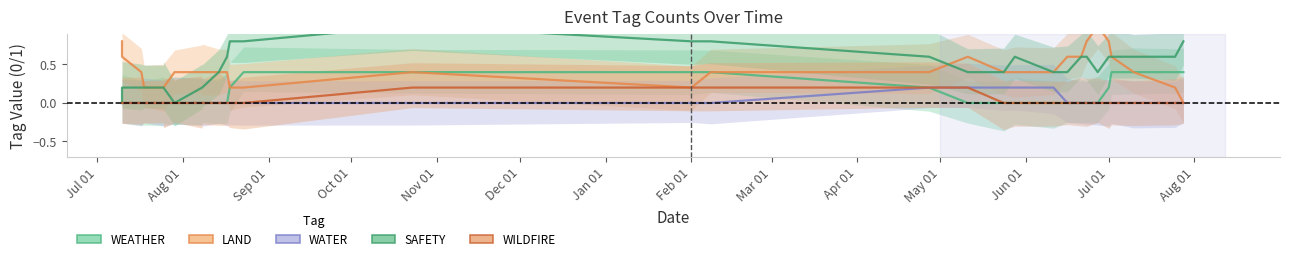

What is the value of the LAND point at the 3rd from the left?

0.4